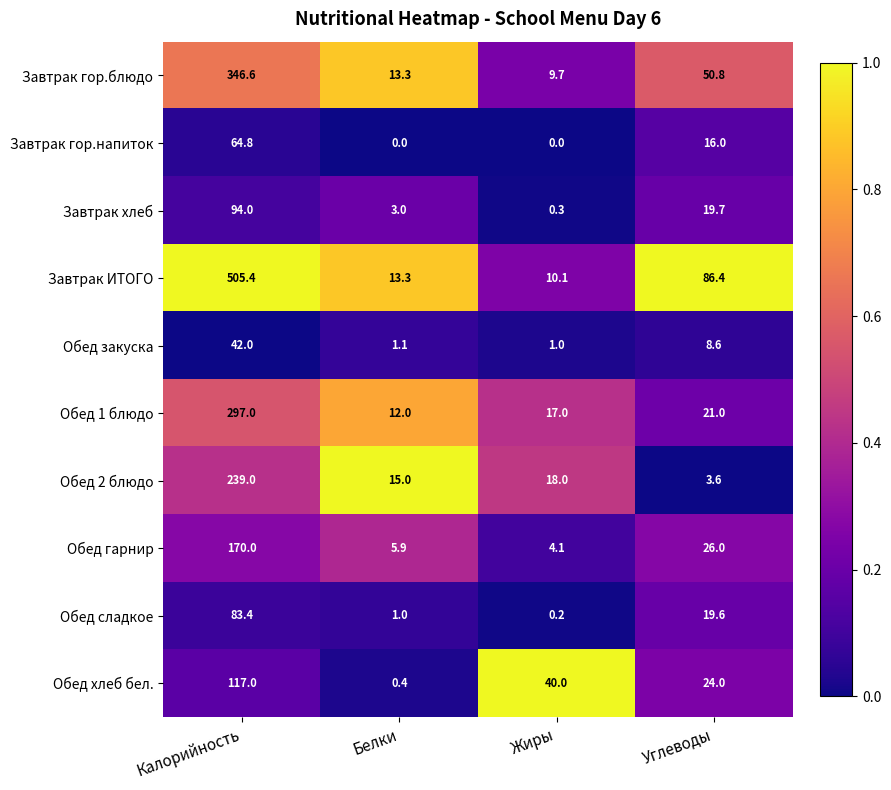

At which category does the chart reach its peak across all series?

Калорийность